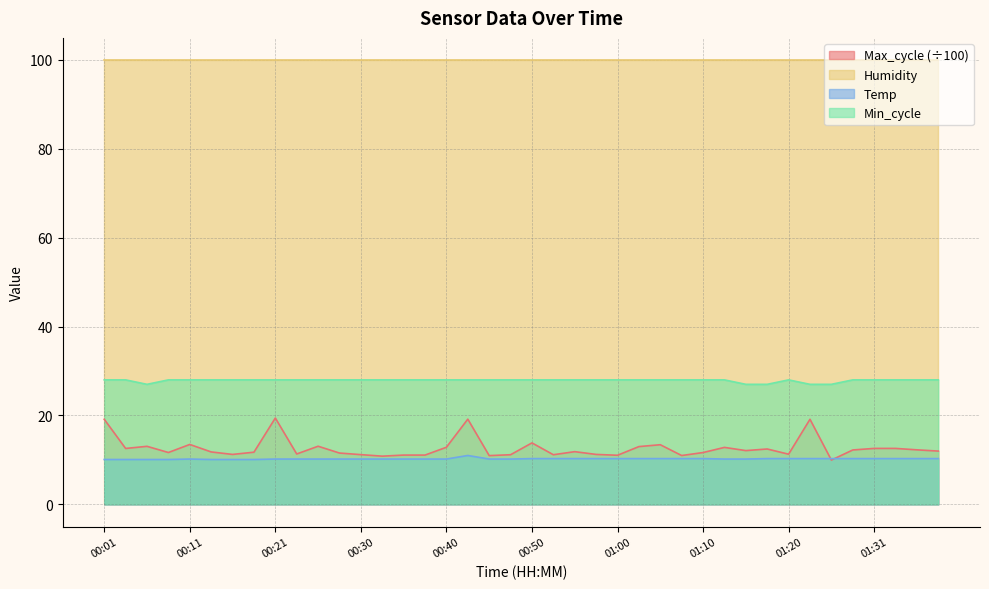

Rank the categories by Temp value from lowest to highest.

00:01, 00:04, 00:06, 00:09, 00:13, 00:16, 00:18, 00:11, 00:21, 00:23, 00:26, 00:28, 00:30, 00:33, 00:35, 00:38, 00:40, 00:45, 00:48, 01:13, 01:15, 00:50, 00:53, 00:55, 00:57, 01:00, 01:02, 01:05, 01:08, 01:10, 01:18, 01:20, 01:23, 01:26, 01:28, 01:31, 01:33, 01:36, 01:38, 00:43